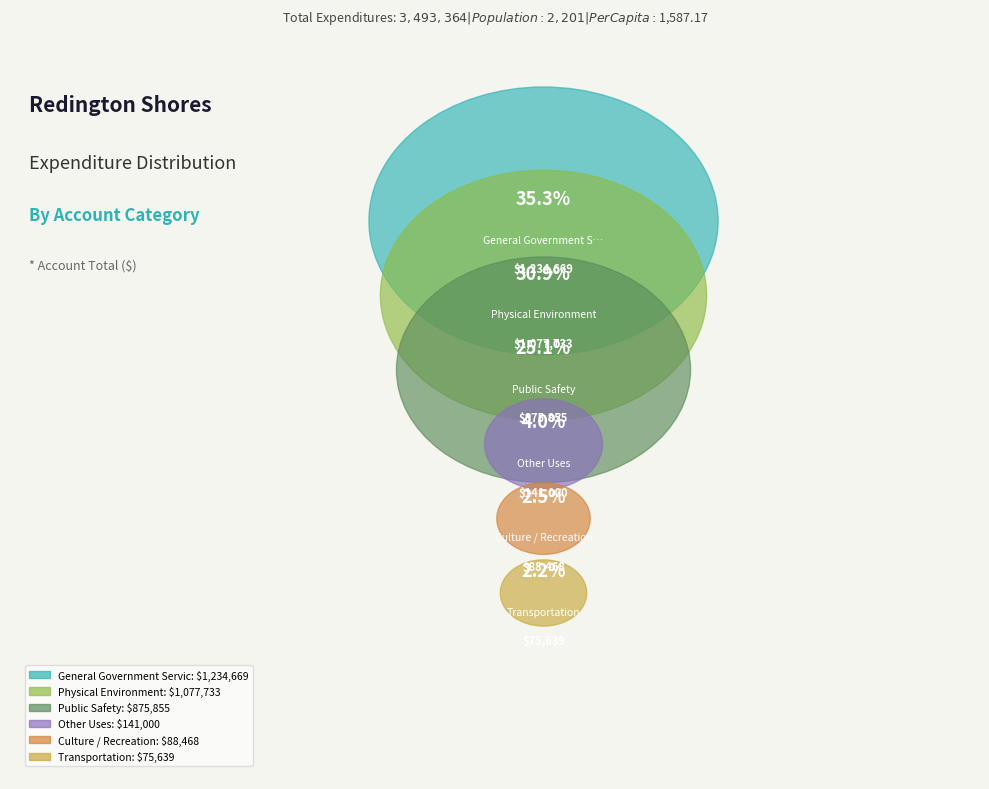

To the nearest percent, what portion does General Government Services represent?

35%